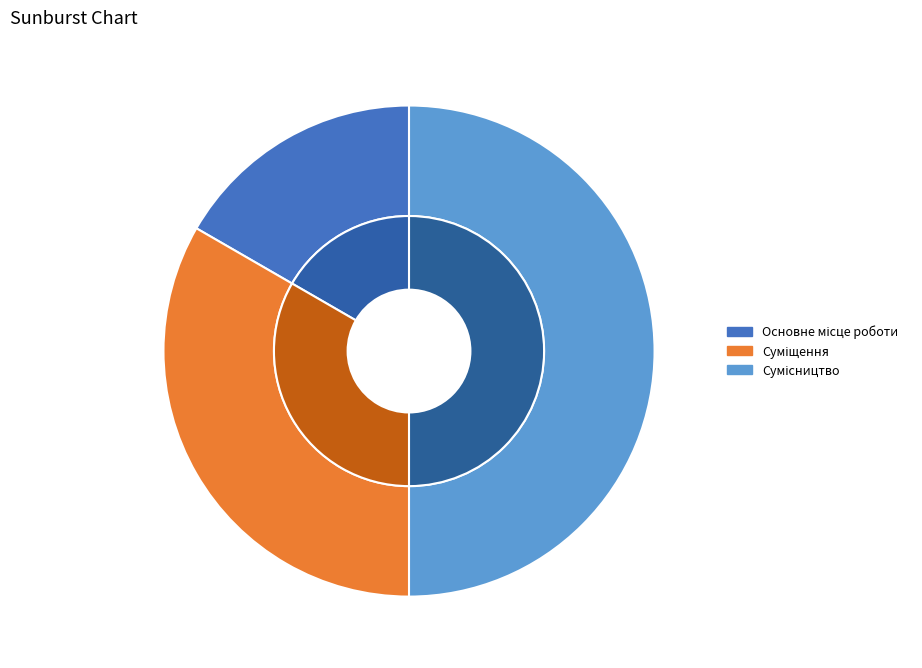

To the nearest percent, what is the difference between the Сумісництво and Основне місце роботи slice percentages?

33%